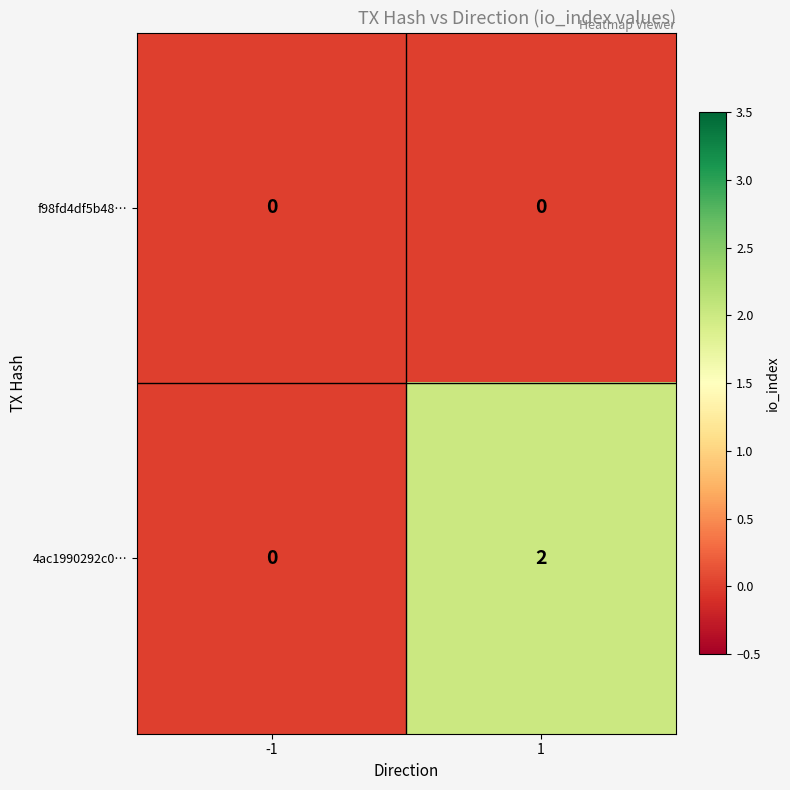

Which series has the largest total across all categories?

4ac1990292c0…